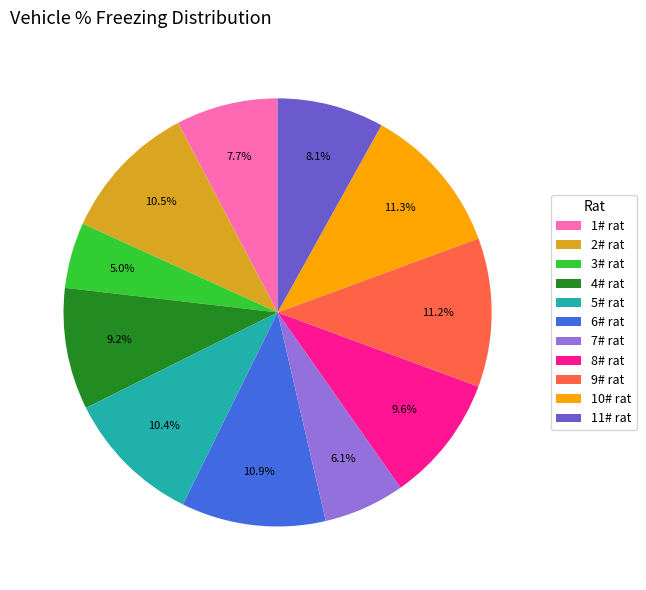

Which slice is the smallest?

3# rat